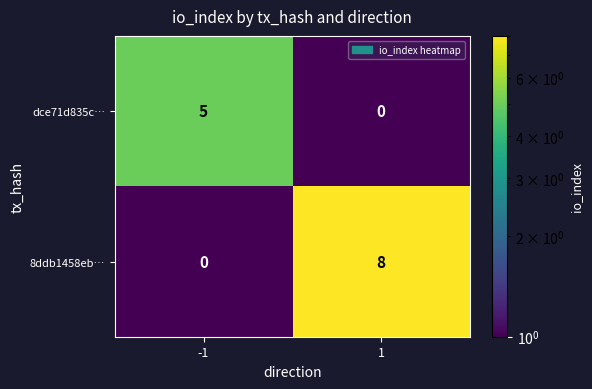

Is it true that dce71d835c… equals 2 at -1?

False